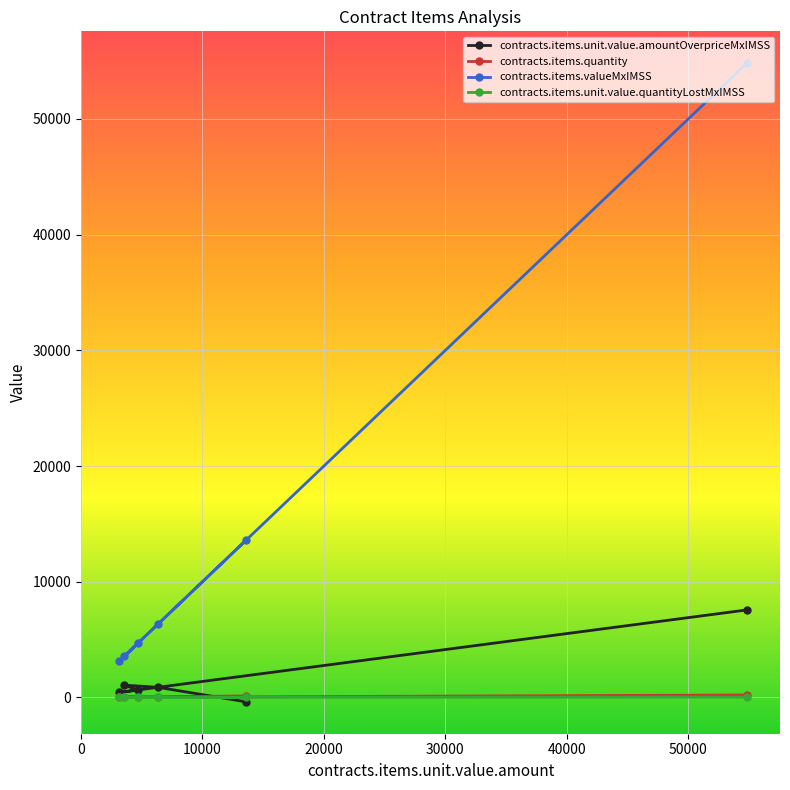

What is the smallest value displayed?

-378.0